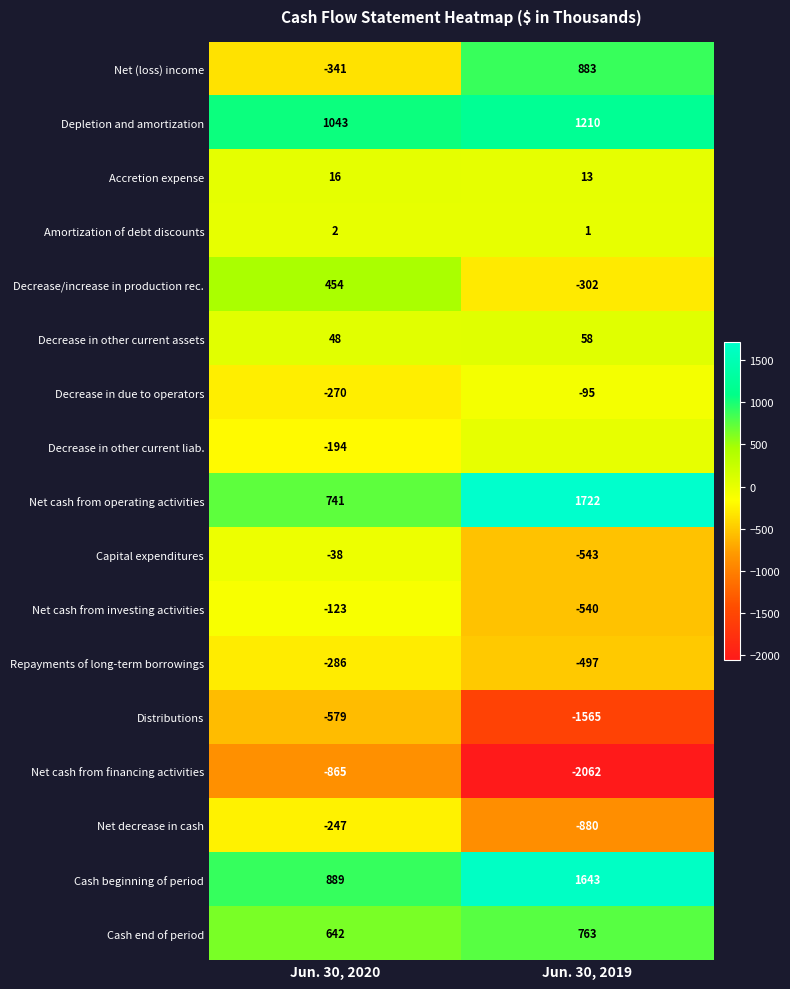

What is the smallest value displayed?

-2062